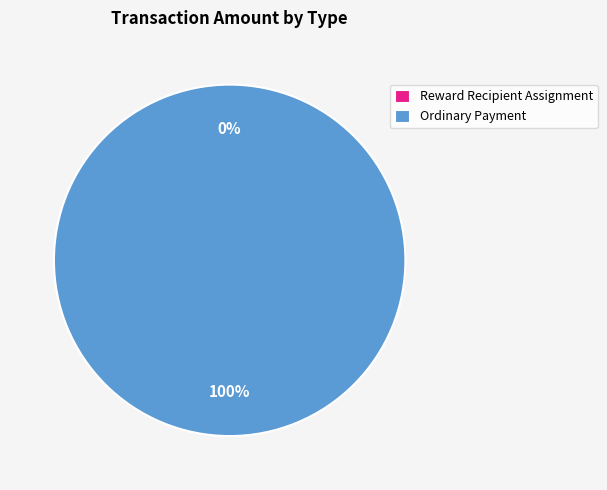

The Reward Recipient Assignment slice represents 0% of the pie. True or false?

True